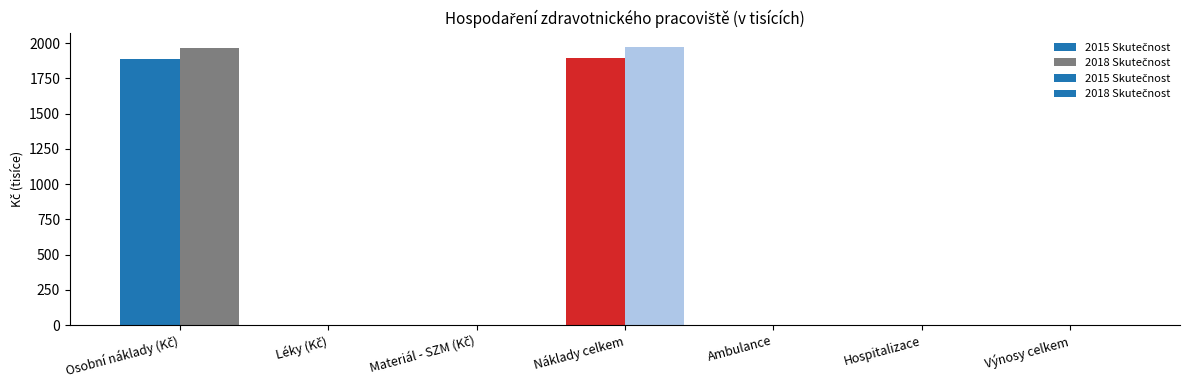

At which category is the sum across all series the highest?

Náklady celkem